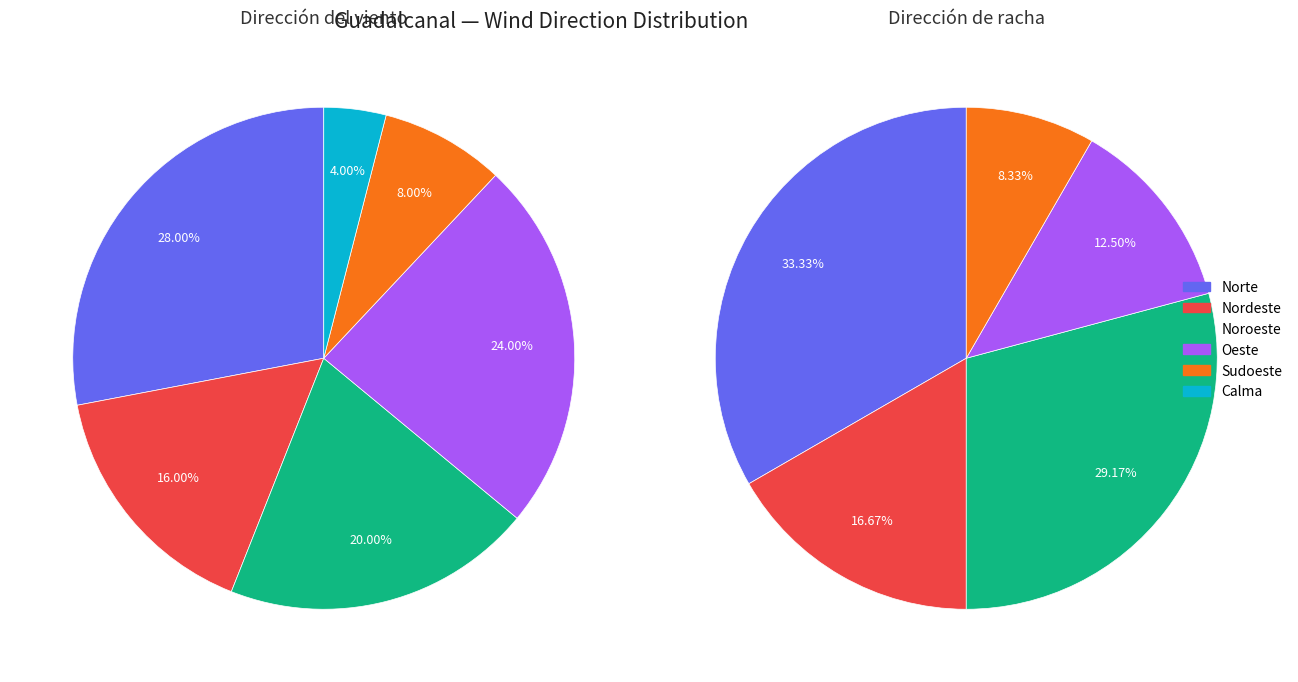

To the nearest percent, what is the combined percentage of Noroeste and Sudoeste?

28%